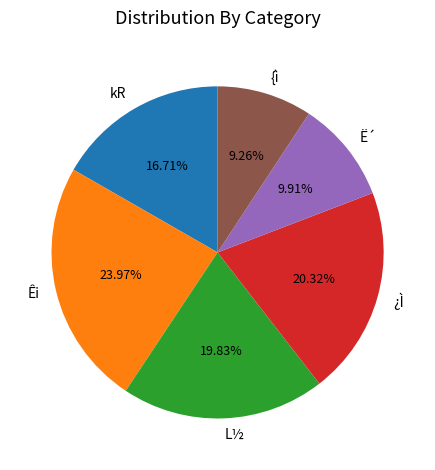

Between Ë´ and kR, which is larger?

kR